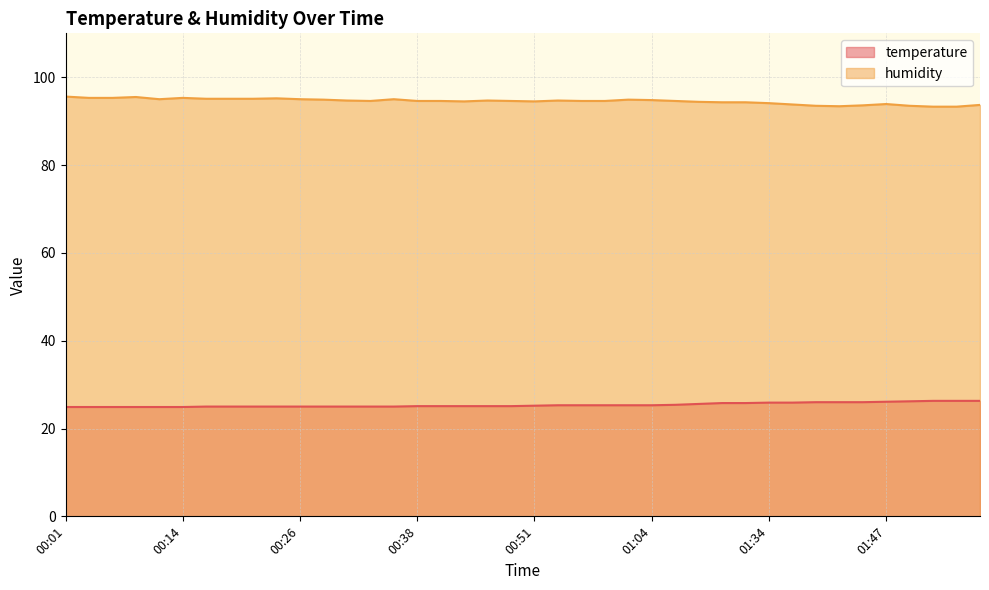

True or false: humidity and temperature intersect in this chart.

False